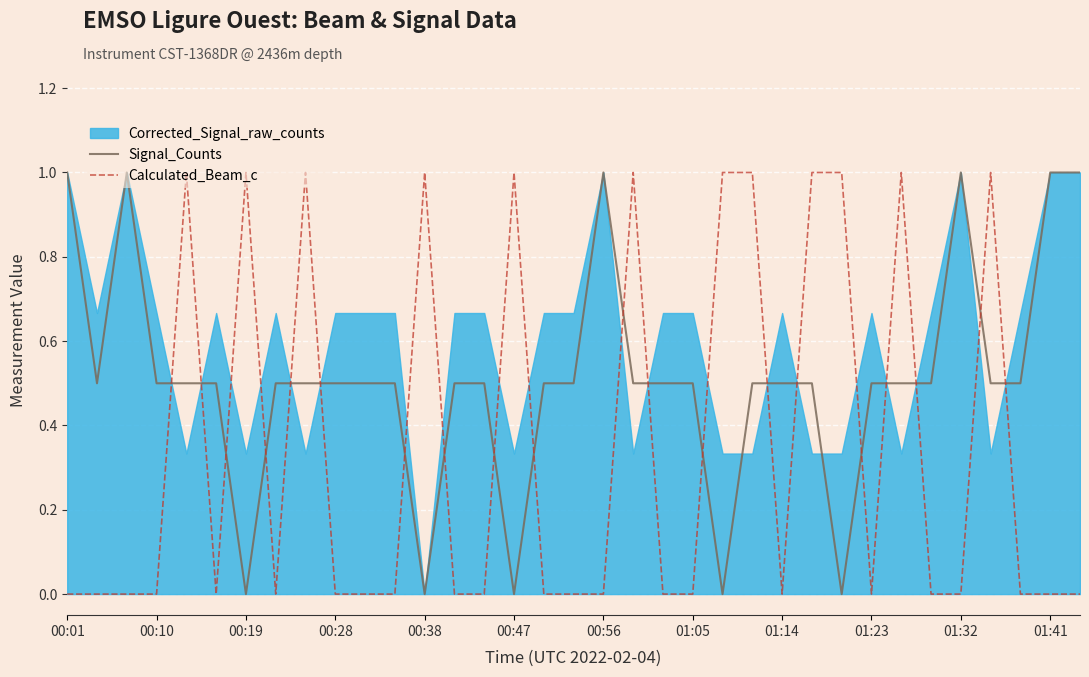

True or false: Signal_Counts and Calculated_Beam_c cross at least once.

True